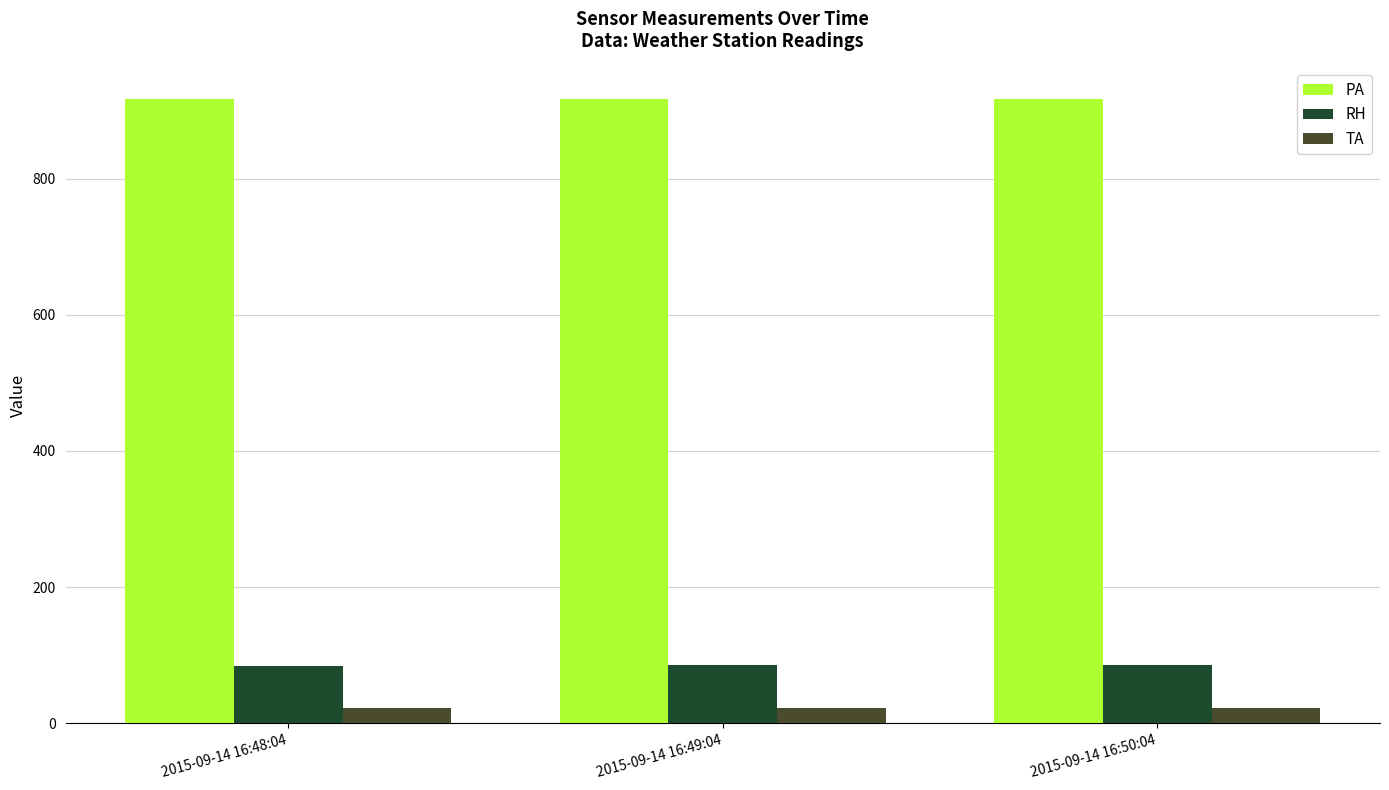

List the series in order of their peak value, highest first.

PA, RH, TA